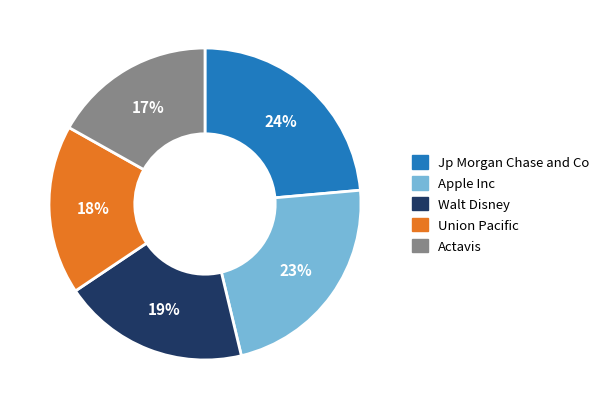

Do Walt Disney and Jp Morgan Chase and Co together represent more than half of the pie?

No